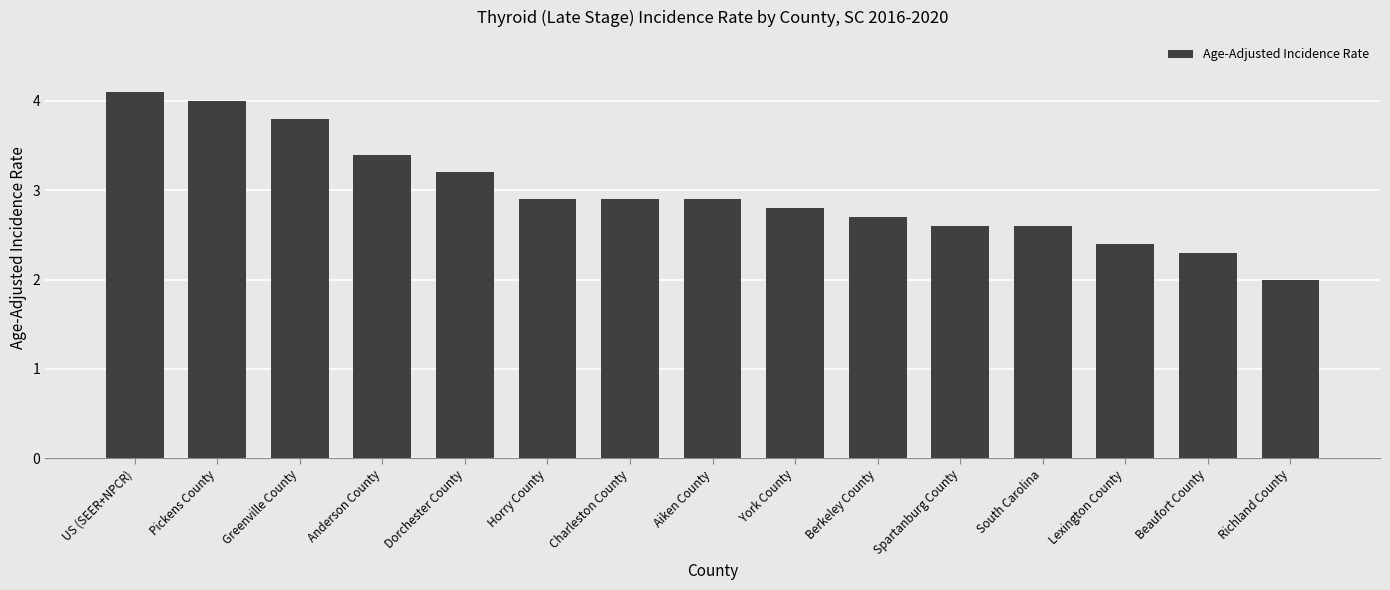

The value at Anderson County is 5.2. True or false?

False